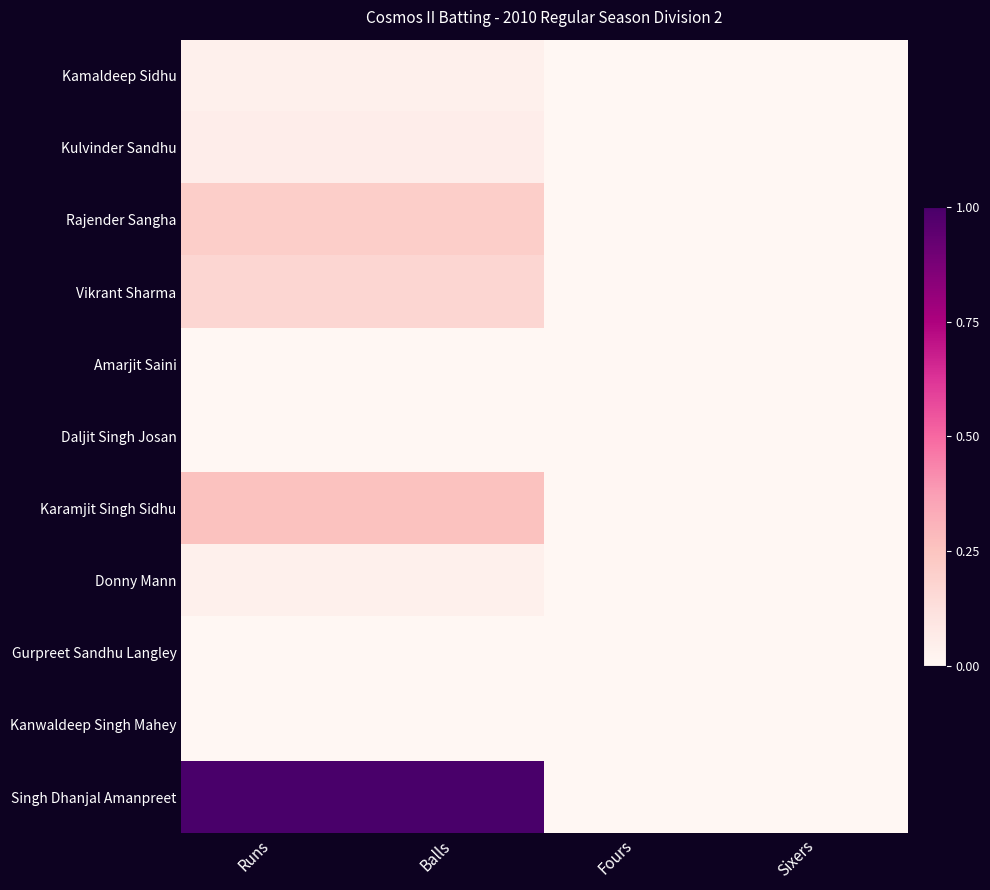

How many series are shown in this chart?

11